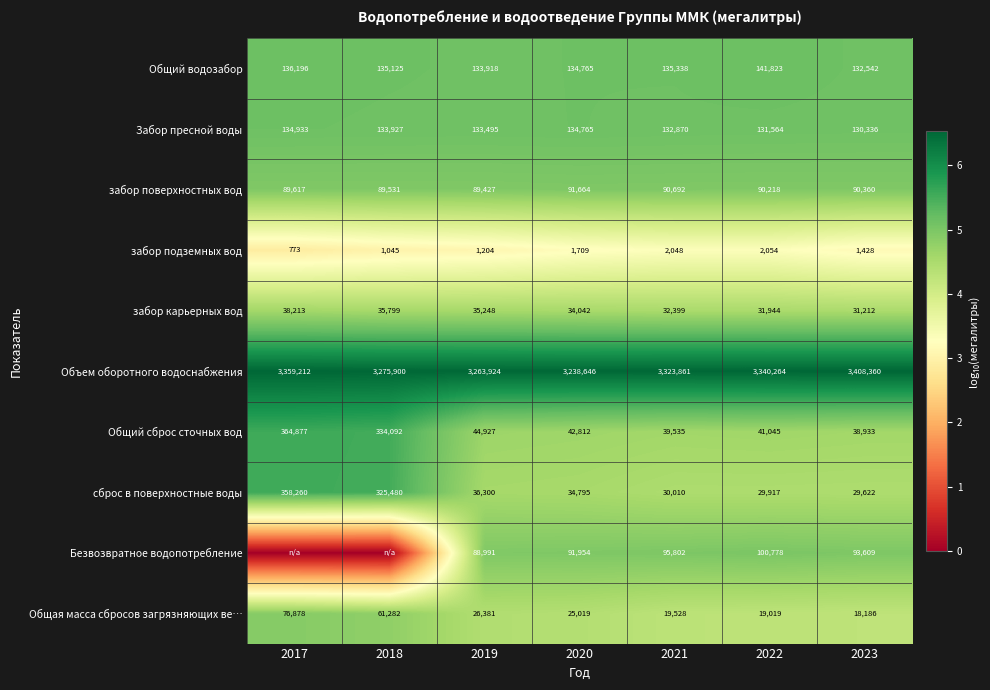

Where does the Общий водозабор series first go above 135125?

2017